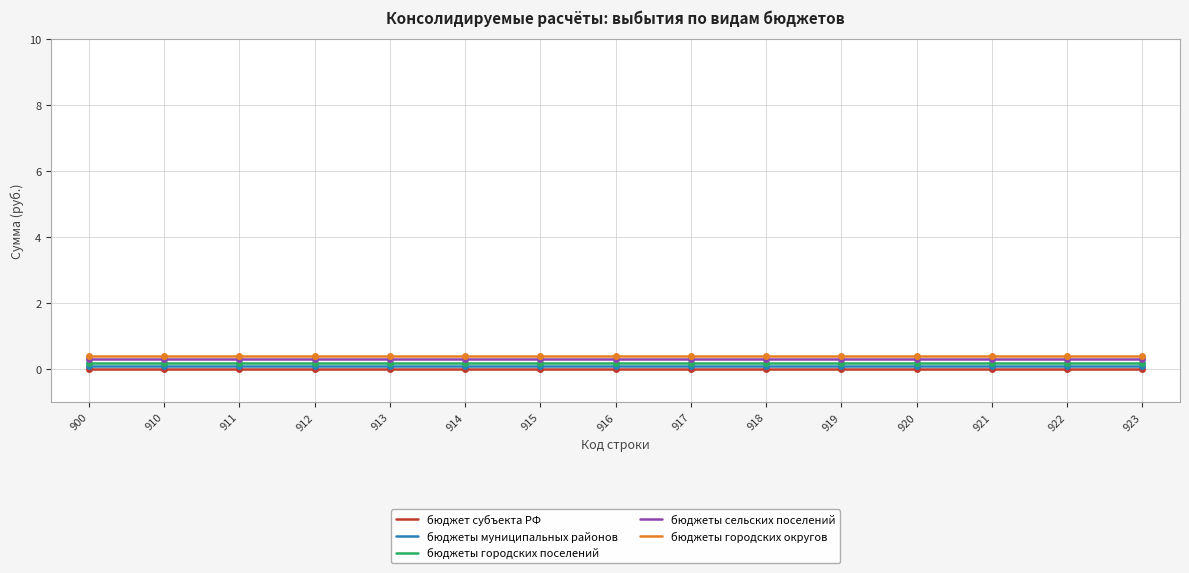

Reading right to left, list all the values displayed in this chart.

бюджет субъекта РФ: 923=0.0	922=0.0	921=0.0	920=0.0	919=0.0	918=0.0	917=0.0	916=0.0	915=0.0	914=0.0	913=0.0	912=0.0	911=0.0	910=0.0	900=0.0
бюджеты муниципальных районов: 923=0.1	922=0.1	921=0.1	920=0.1	919=0.1	918=0.1	917=0.1	916=0.1	915=0.1	914=0.1	913=0.1	912=0.1	911=0.1	910=0.1	900=0.1
бюджеты городских поселений: 923=0.2	922=0.2	921=0.2	920=0.2	919=0.2	918=0.2	917=0.2	916=0.2	915=0.2	914=0.2	913=0.2	912=0.2	911=0.2	910=0.2	900=0.2
бюджеты сельских поселений: 923=0.3	922=0.3	921=0.3	920=0.3	919=0.3	918=0.3	917=0.3	916=0.3	915=0.3	914=0.3	913=0.3	912=0.3	911=0.3	910=0.3	900=0.3
бюджеты городских округов: 923=0.4	922=0.4	921=0.4	920=0.4	919=0.4	918=0.4	917=0.4	916=0.4	915=0.4	914=0.4	913=0.4	912=0.4	911=0.4	910=0.4	900=0.4